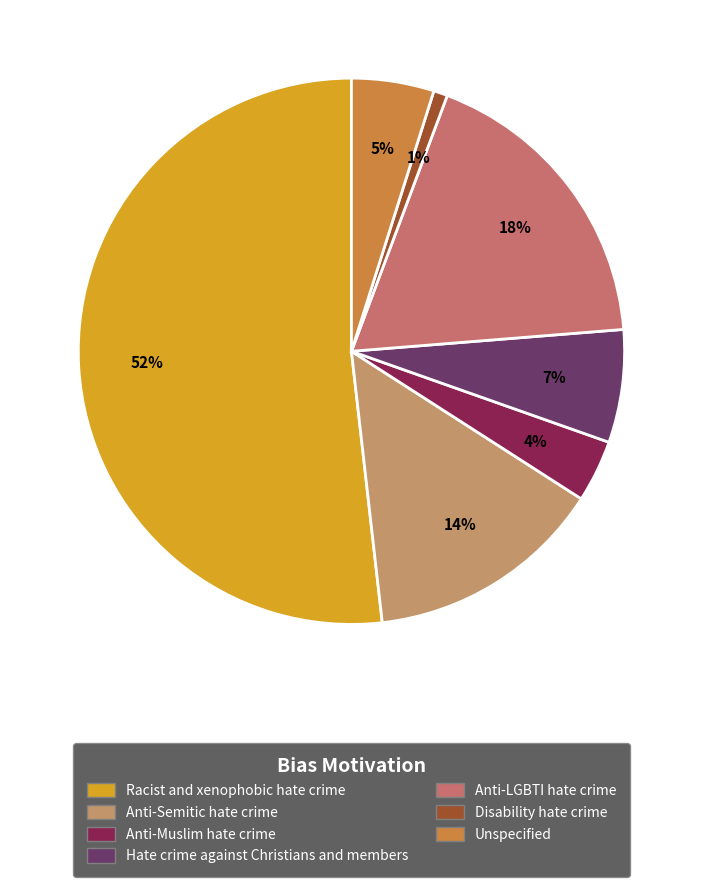

What is the largest slice in the pie chart?

Racist and xenophobic hate crime